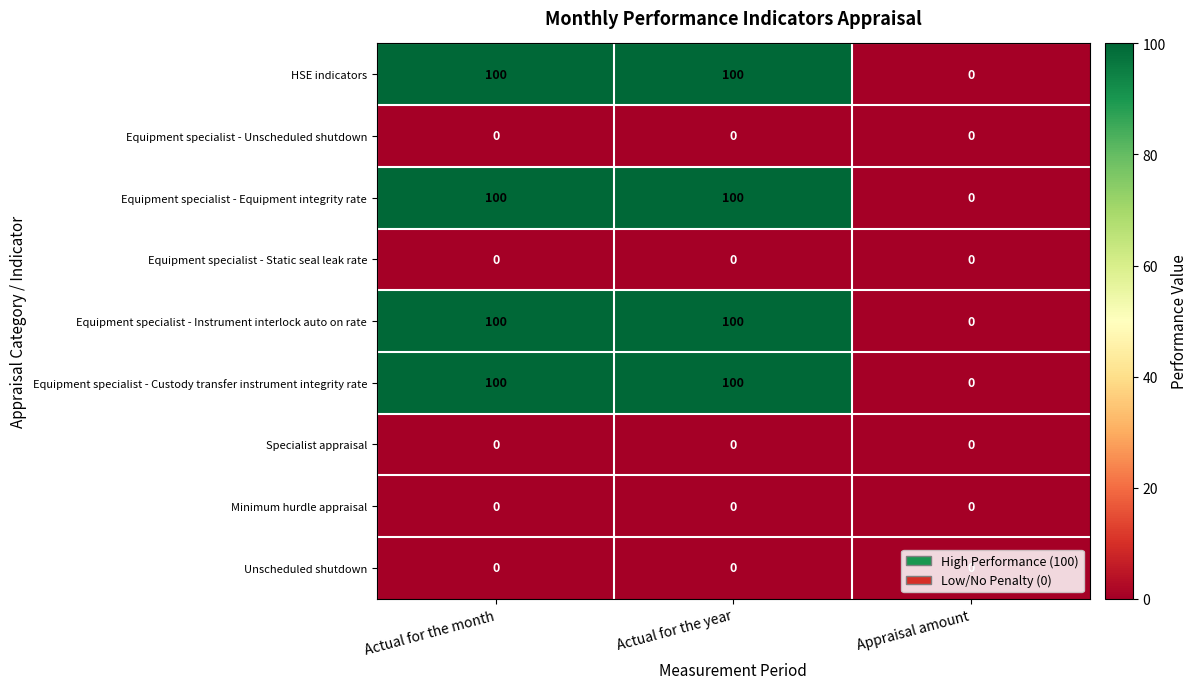

What is the greatest value displayed?

100